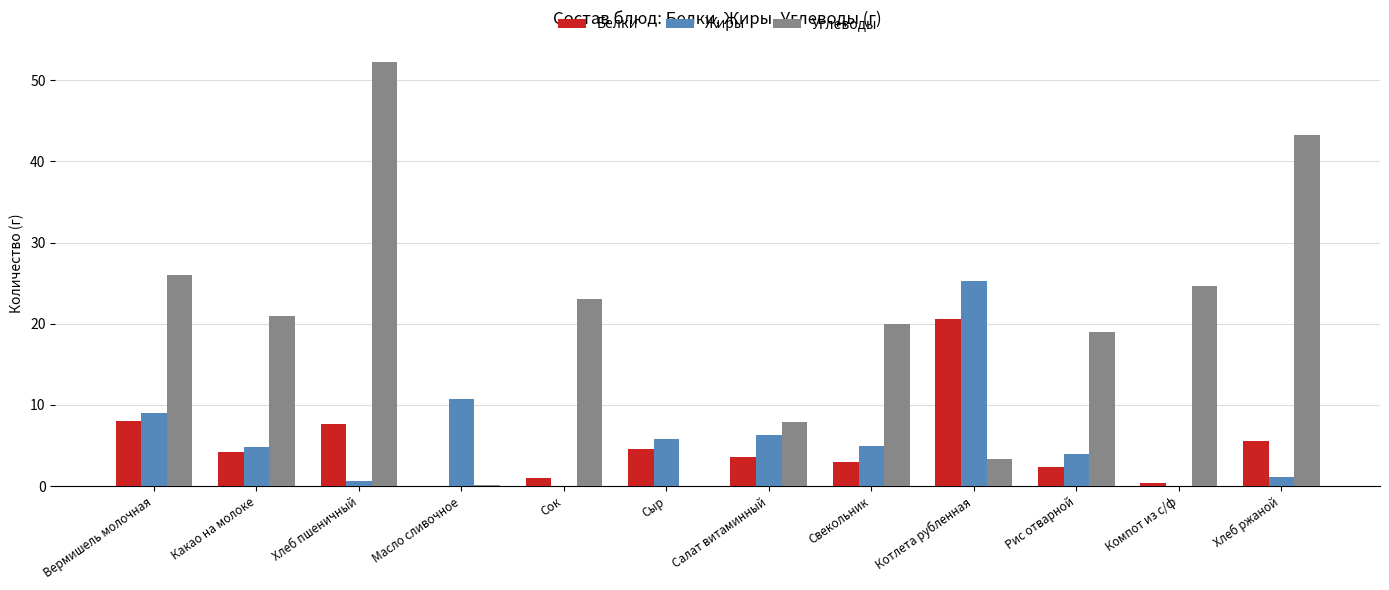

Is the value of Углеводы at Компот из с/ф greater than the value of Жиры at Какао на молоке?

Yes